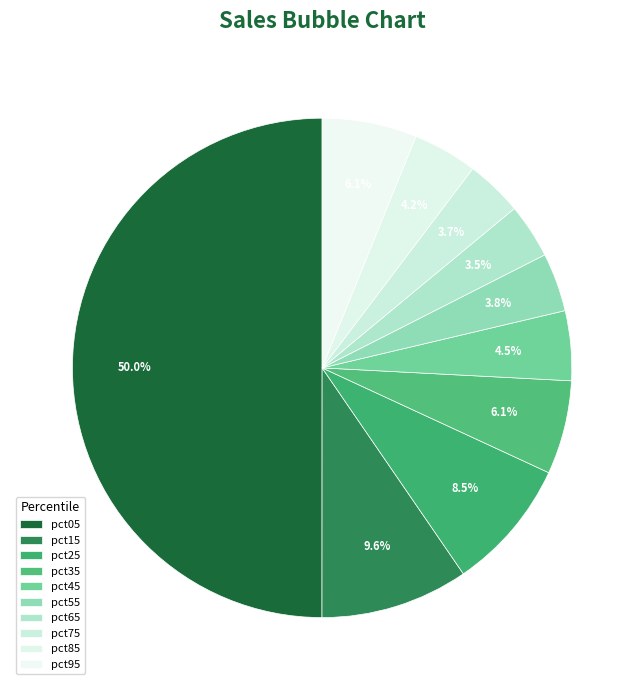

Is there any slice that represents more than half of the pie?

No